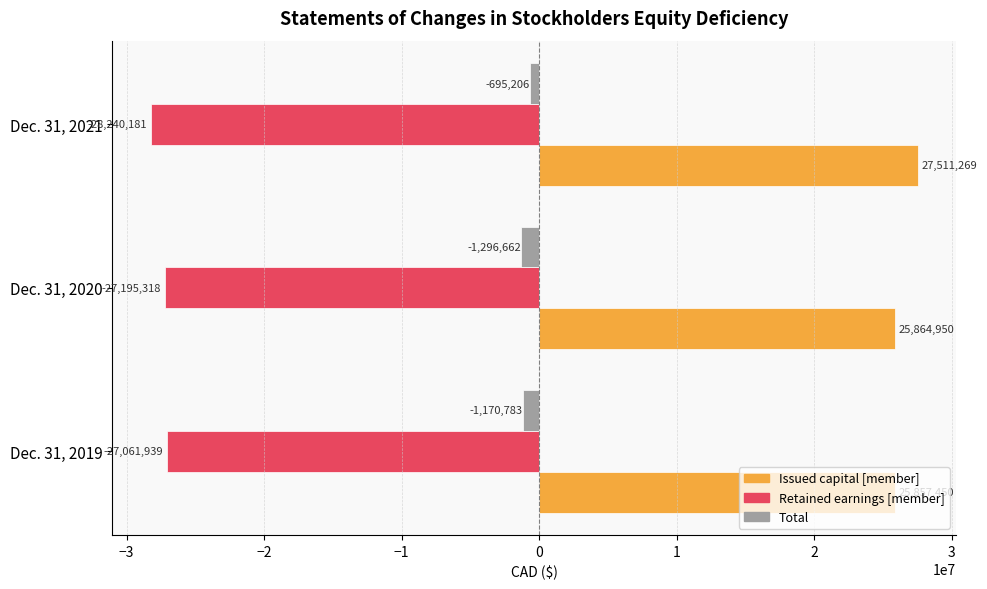

Rank the series by their average value, from lowest to highest.

Retained earnings [member], Total, Issued capital [member]